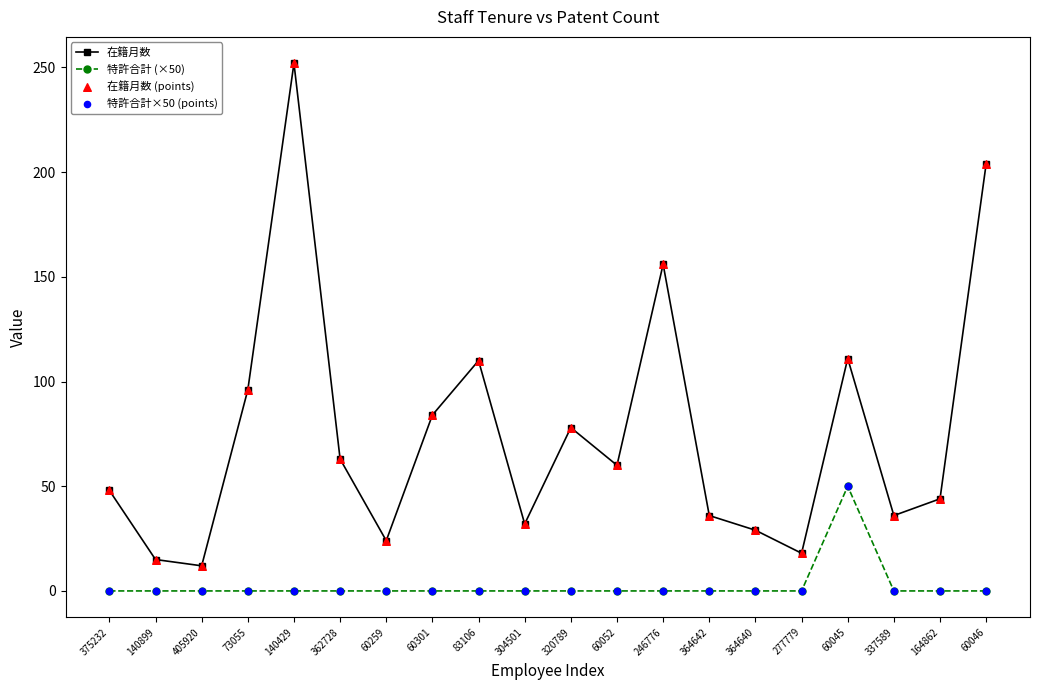

Is the value of 特許合計 (×50) at 83106 greater than the value of 在籍月数 at 60301?

No